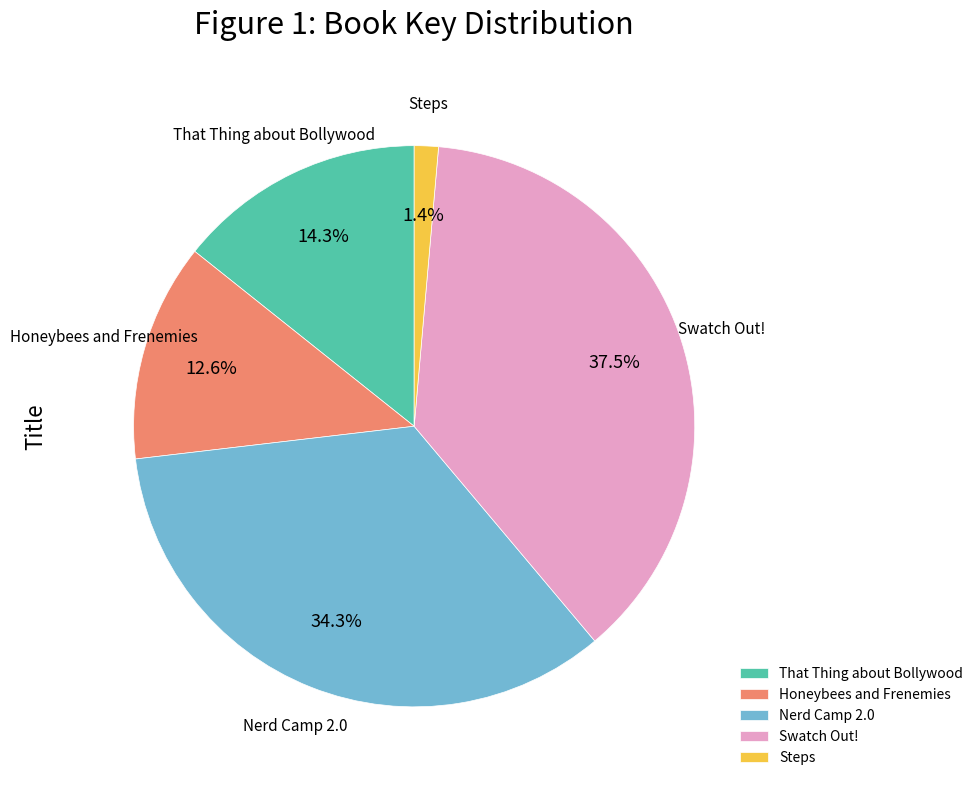

Is it true that Steps is 11% of the pie?

False